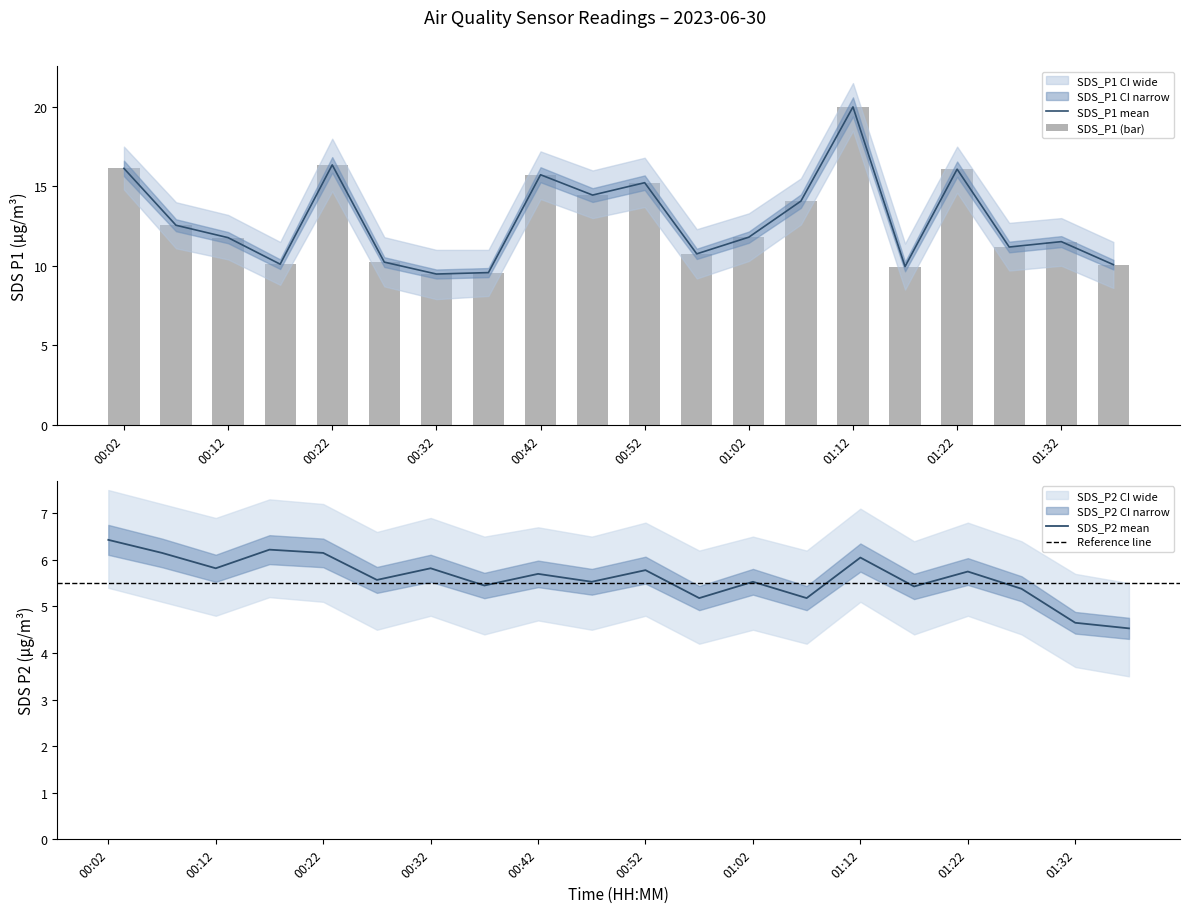

The value of SDS_P1 at 01:37 is 10.1. True or false?

True